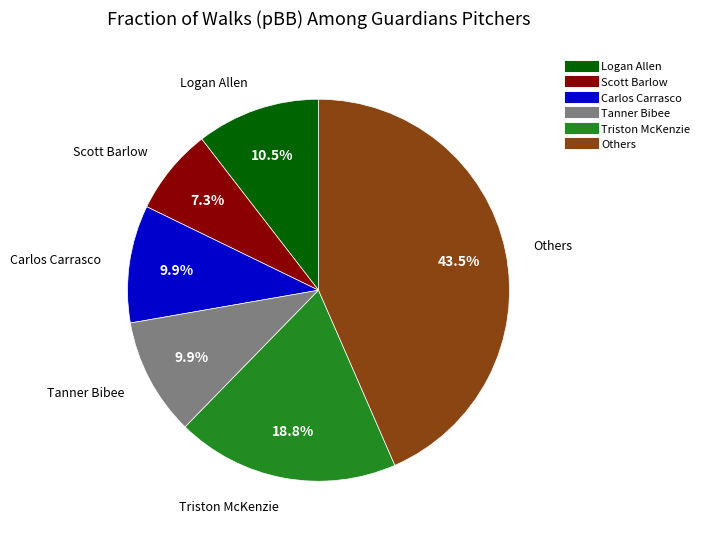

Is there a majority slice in this chart?

No